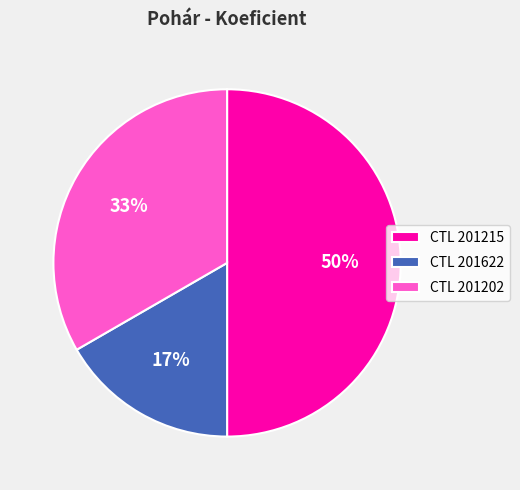

Is CTL 201622 the majority of the pie?

No